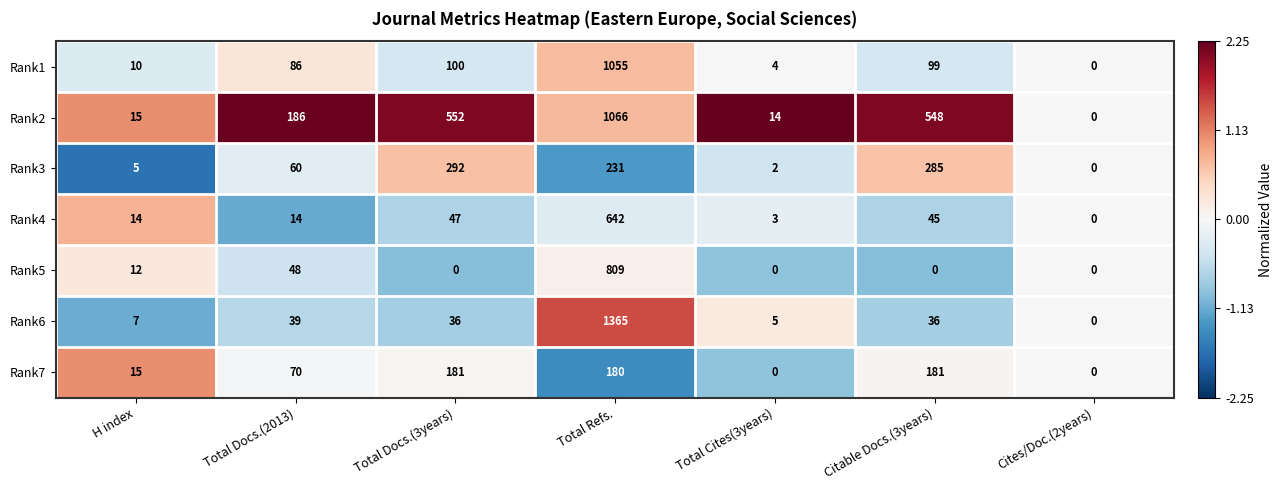

What is the maximum value shown in the chart?

1365